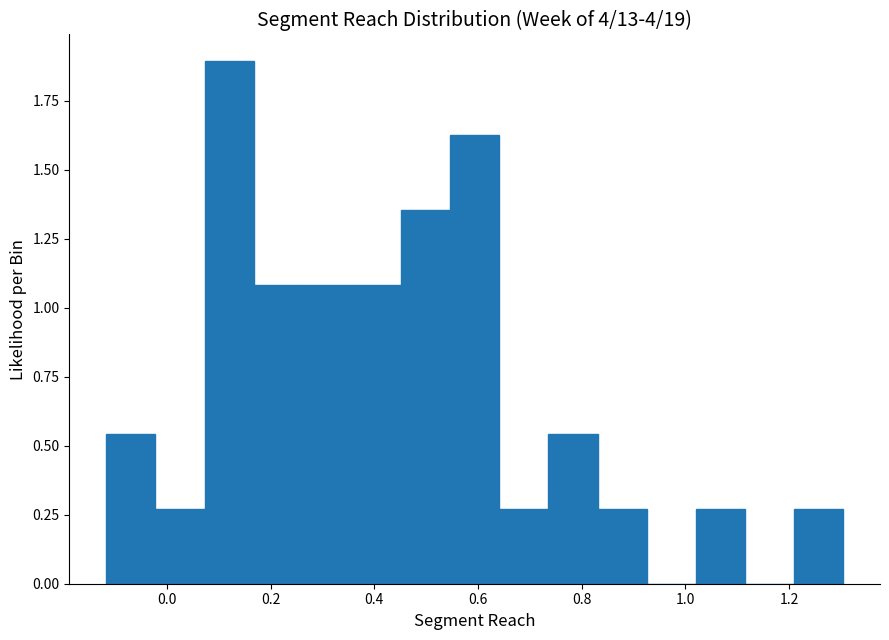

Reading left to right, transcribe this chart: for each bar, give the range it covers on the x-axis and its height. Neither the bar edges nor the heights are printed on the chart, so give them approximately, as read against the axes.

-0.12 to -0.02: 0.55
-0.02 to 0.08: 0.25
0.08 to 0.16: 1.90
0.16 to 0.26: 1.10
0.26 to 0.36: 1.10
0.36 to 0.46: 1.10
0.46 to 0.54: 1.35
0.54 to 0.64: 1.60
0.64 to 0.74: 0.25
0.74 to 0.84: 0.55
0.84 to 0.92: 0.25
0.92 to 1.02: 0
1.02 to 1.12: 0.25
1.12 to 1.20: 0
1.20 to 1.30: 0.25